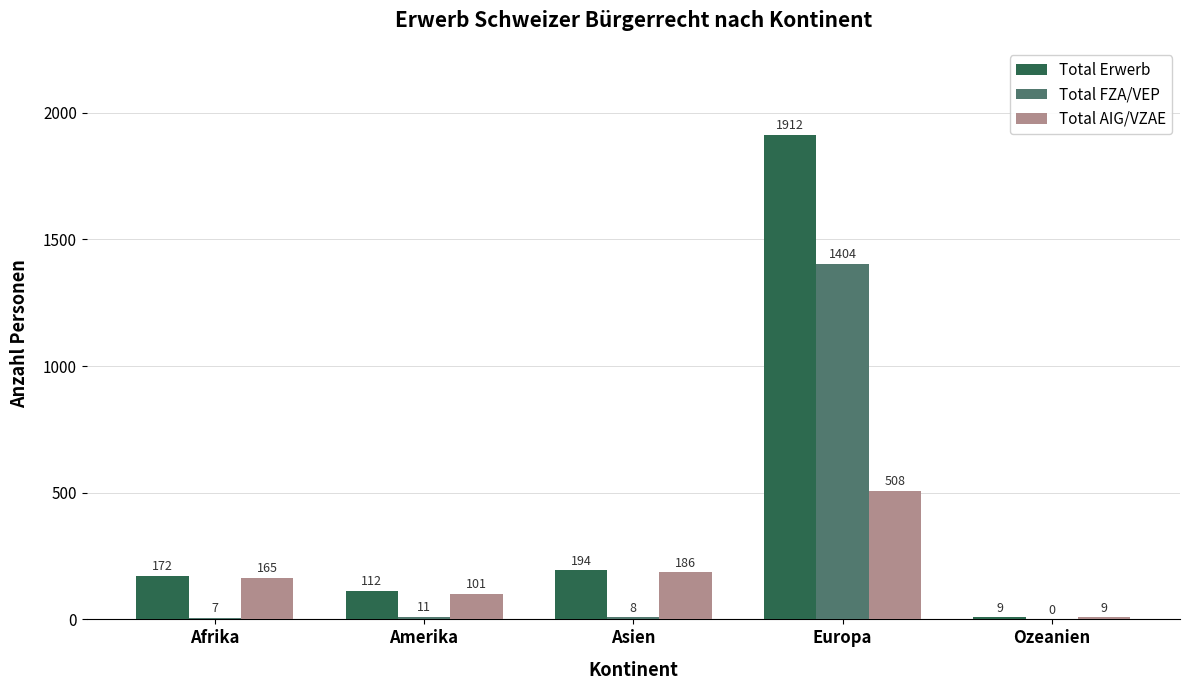

The Total FZA/VEP series shows 2397 at Europa. True or false?

False